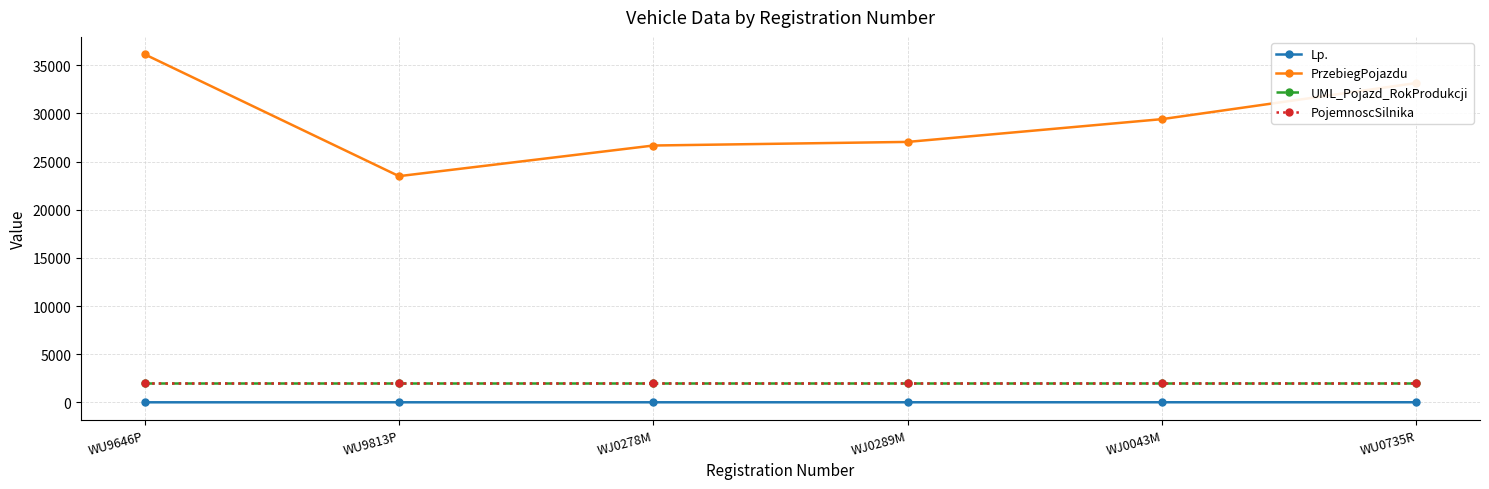

The value of PojemnoscSilnika at WU9646P is 1998. True or false?

True